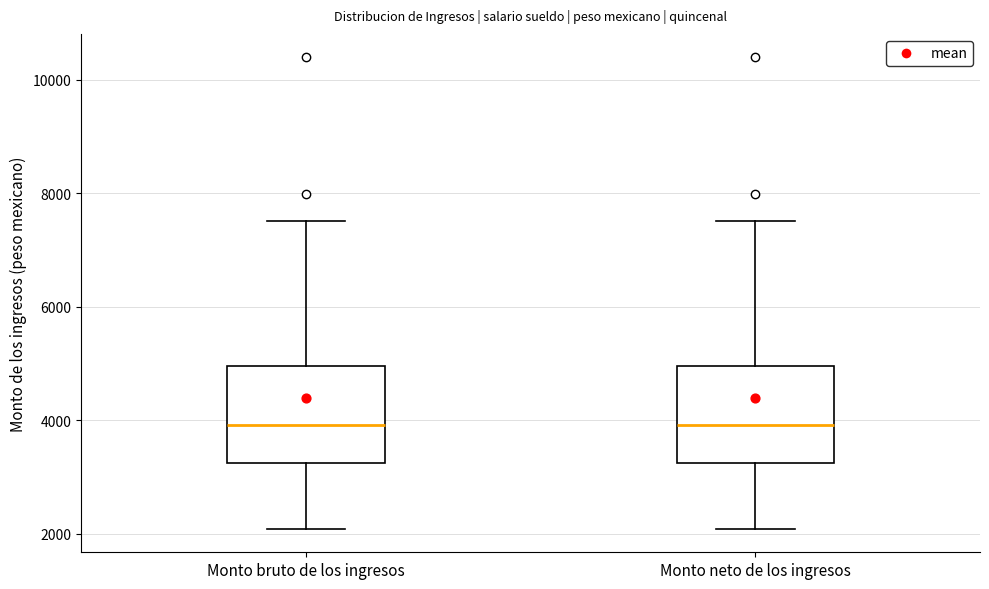

Reading left to right, read every box against the y-axis: the position of its median line, the range the box covers, and the ends of its whiskers. The values are not printed on the chart, so give them approximately, as read against the axis.

Monto bruto de los ingresos: median 4000, box 3200 to 5000, whiskers 2000 to 7600
Monto neto de los ingresos: median 4000, box 3200 to 5000, whiskers 2000 to 7600